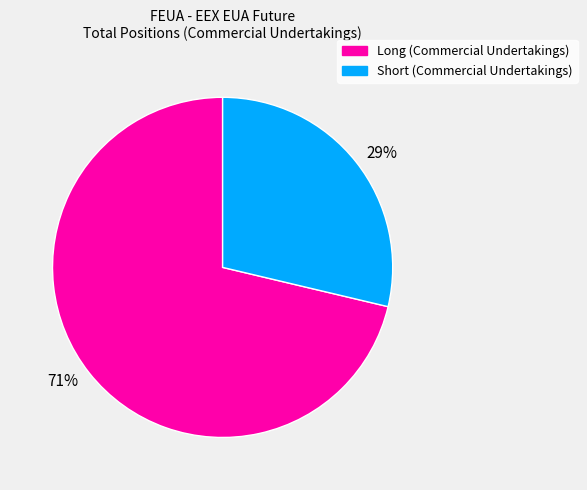

Is the sum of 29% and 71% greater than half?

Yes